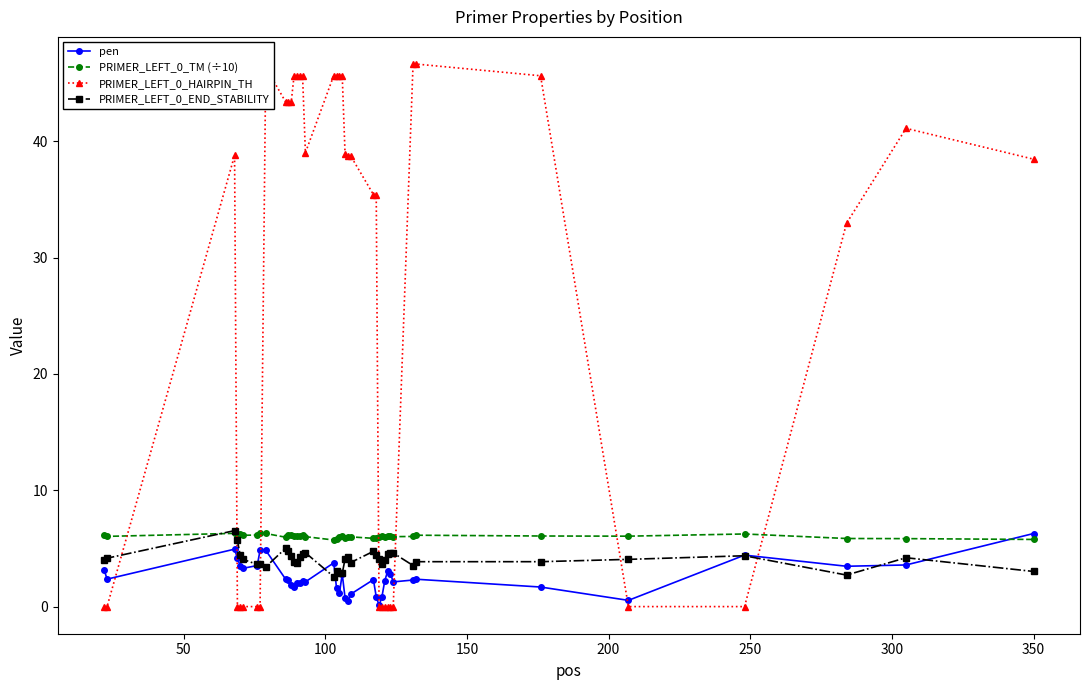

What is the value of the PRIMER_LEFT_0_TM (÷10) point at the 16th from the left?

6.1